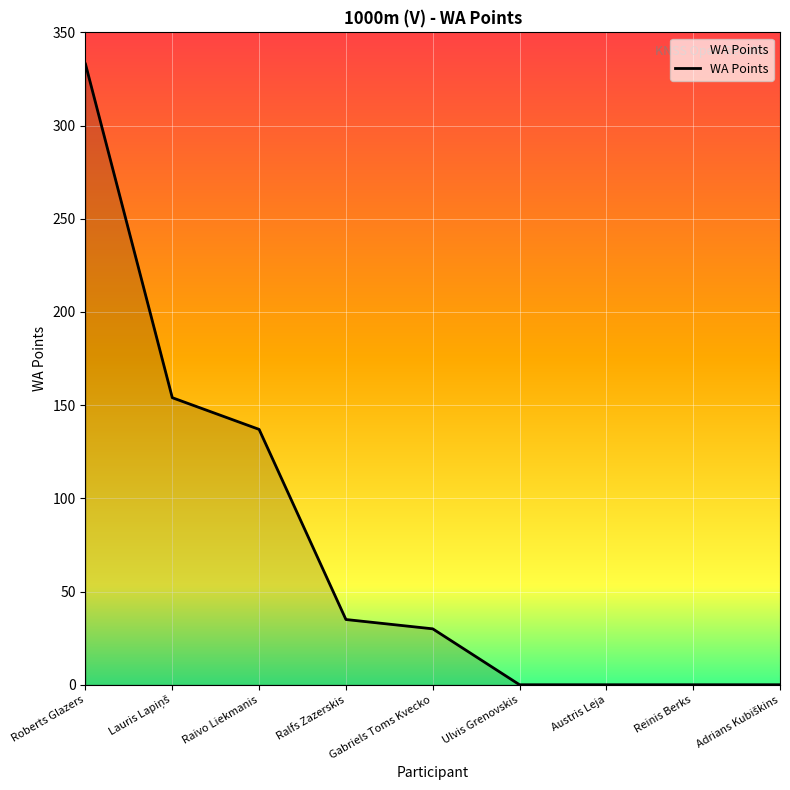

True or false: the data shows 30 at Gabriels Toms Kvecko.

True